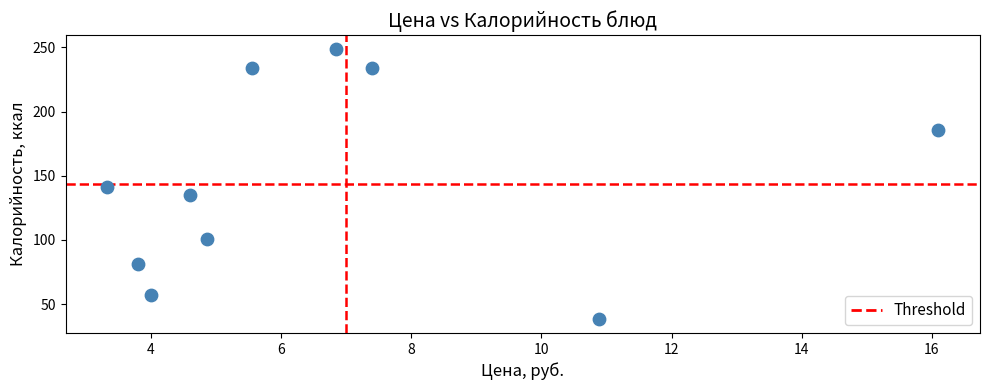

What is the average Y value?

145.5